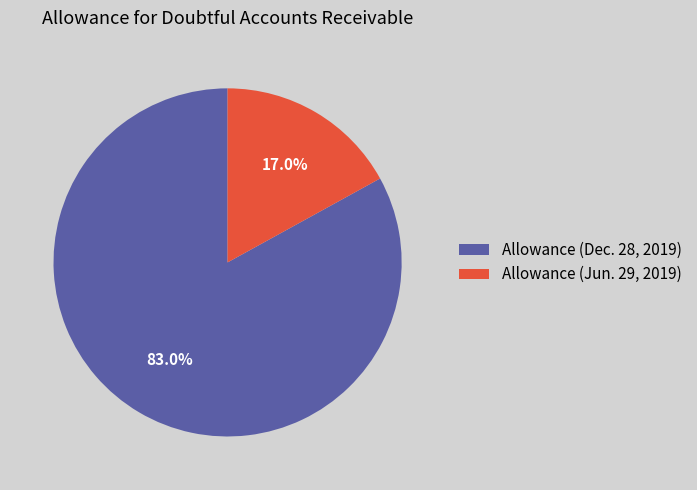

To the nearest percent, what is the difference between the largest and smallest slice percentages?

66%